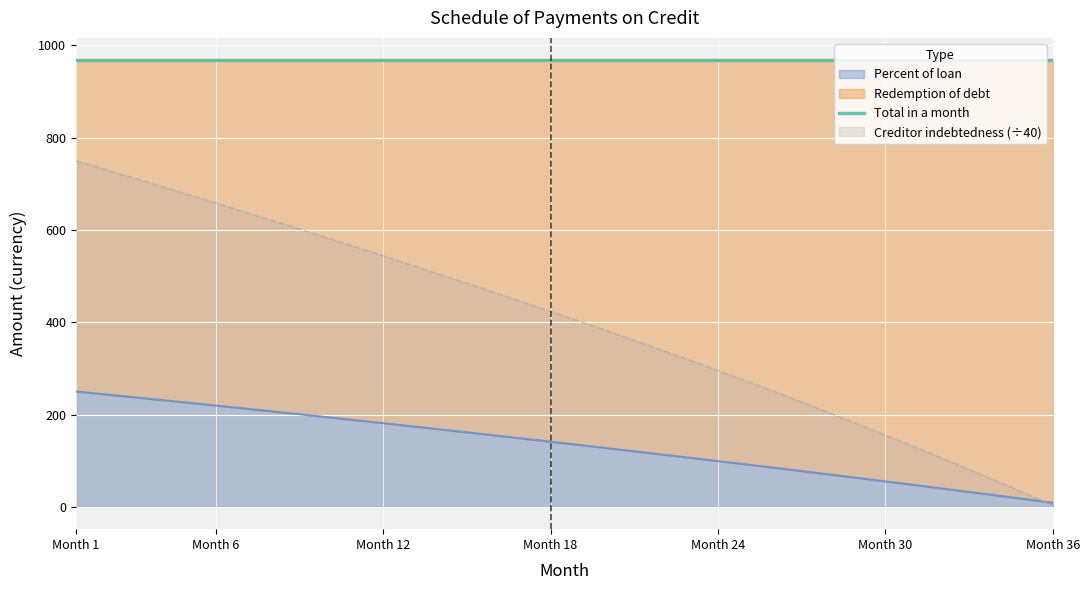

List the labels in order of Creditor indebtedness value, smallest first.

36, 35, 34, 33, 32, 31, 30, 29, 28, 27, 26, 25, 24, 23, 22, 21, 20, 19, 18, 17, 16, 15, 14, 13, 12, 11, 10, 9, 8, 7, 6, 5, 4, 3, 2, 1